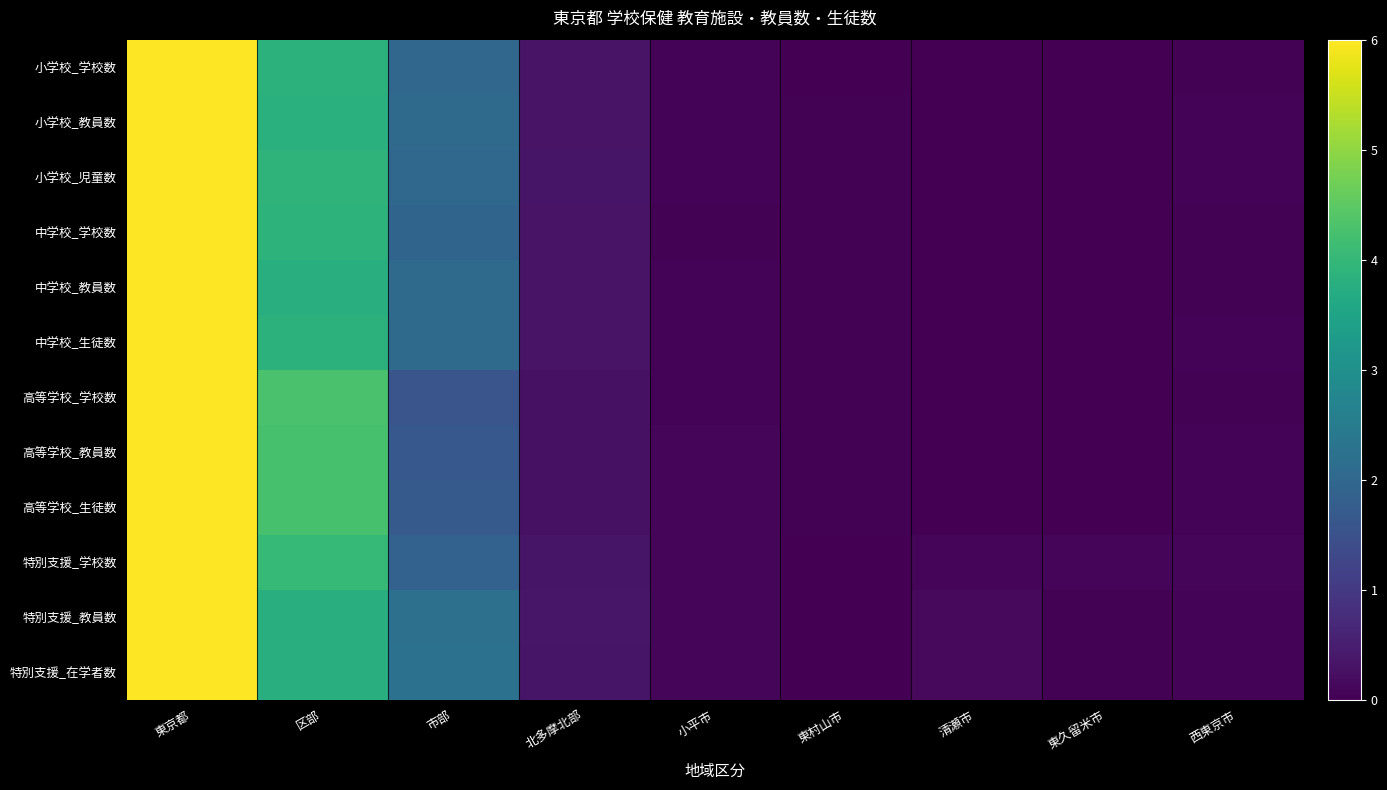

What is the total value across all series at 東村山市?

0.3